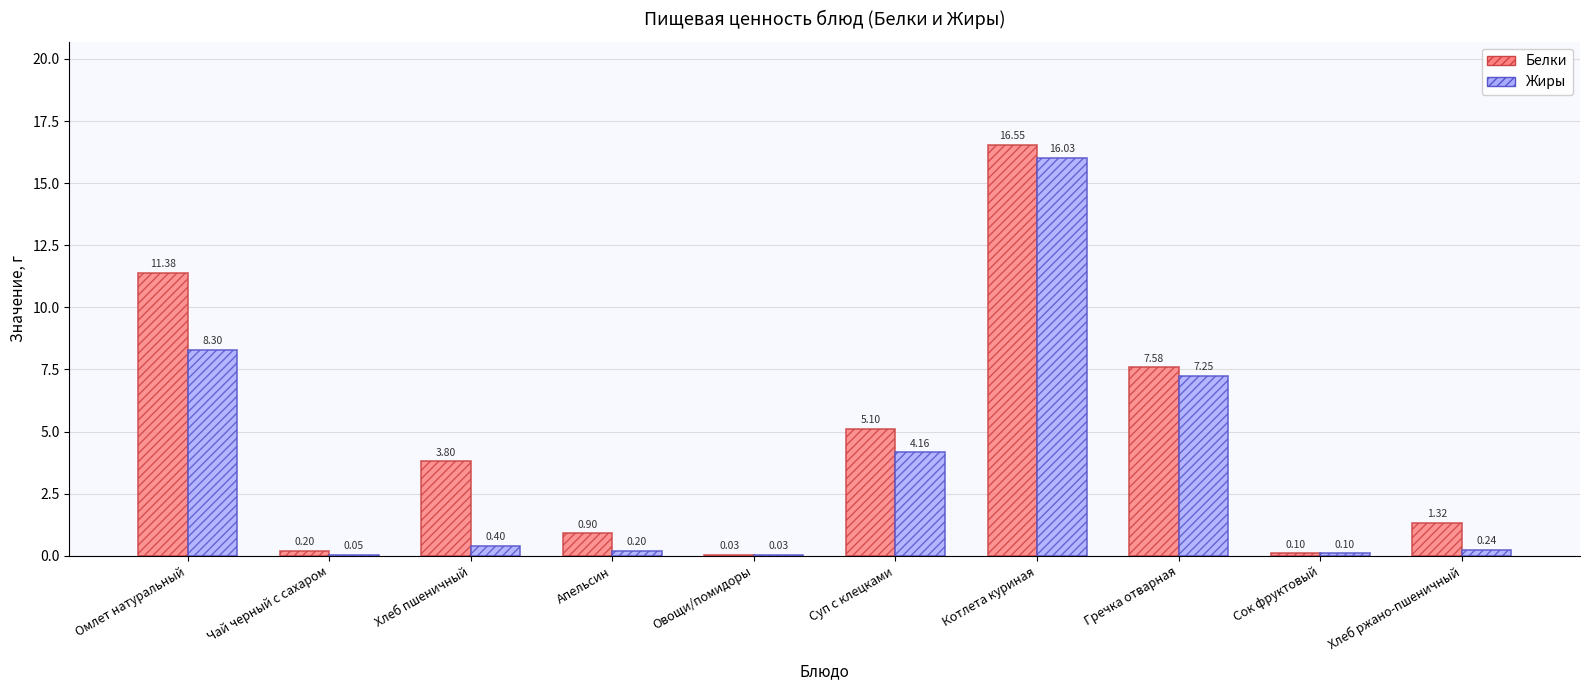

What is the total value across all series at Суп с клецками?

9.3